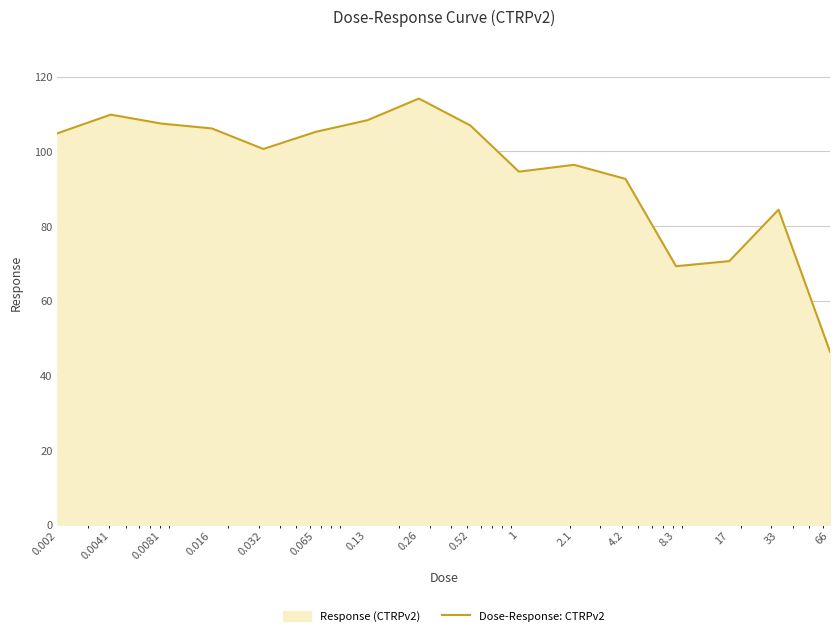

List the labels in order of value, smallest first.

66, 8.3, 17, 33, 4.2, 1, 2.1, 0.032, 0.002, 0.065, 0.016, 0.52, 0.0081, 0.13, 0.0041, 0.26